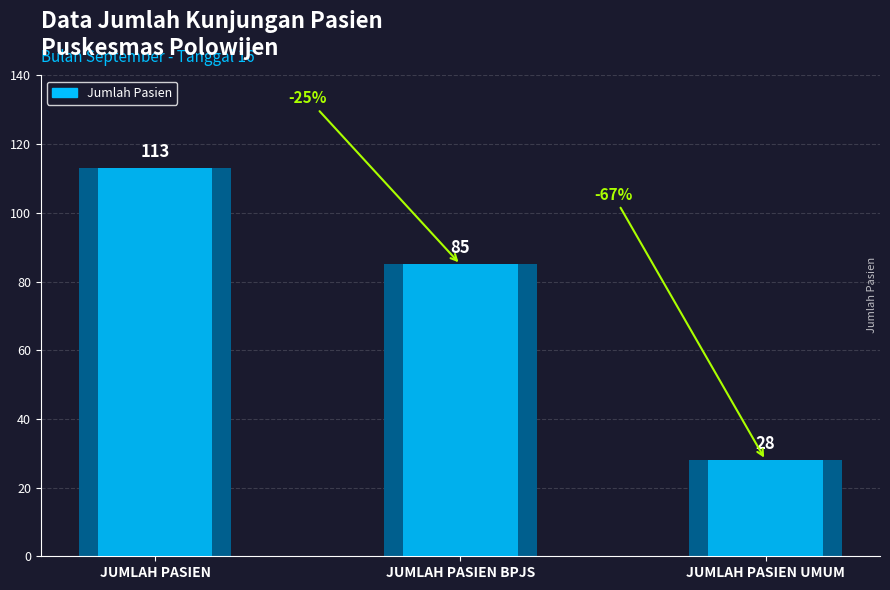

Reading left to right, what are all the values shown in this chart?

JUMLAH PASIEN=113	JUMLAH PASIEN BPJS=85	JUMLAH PASIEN UMUM=28